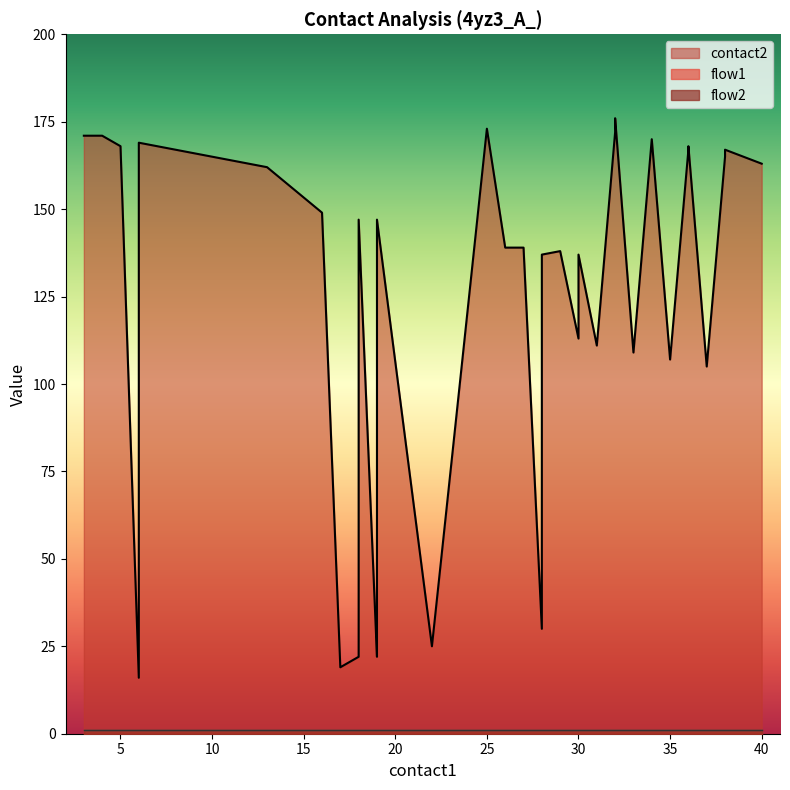

Between 25 and 38, which is larger?

25